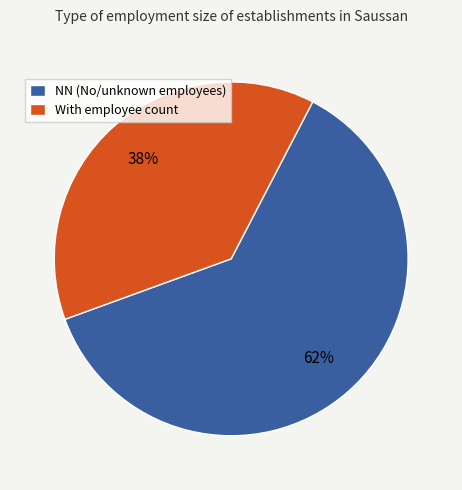

Is there a majority slice in this chart?

Yes